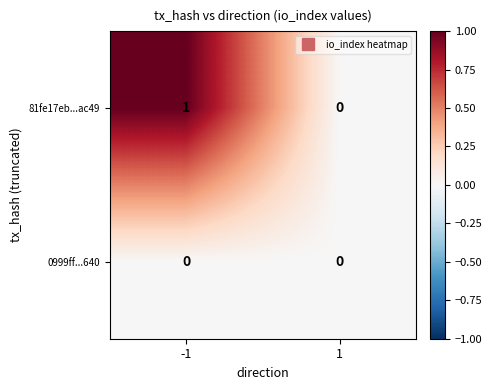

Reading right to left, what are all the values shown in this chart?

81fe17eb...ac49: 0	1
0999ff...640: 0	0